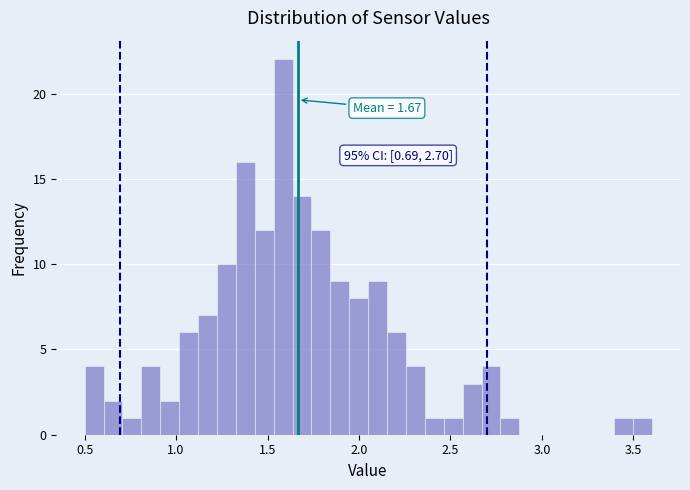

Around what value on the x-axis is the tallest bar? Give the approximate position of its centre, as read against the axis.

1.60